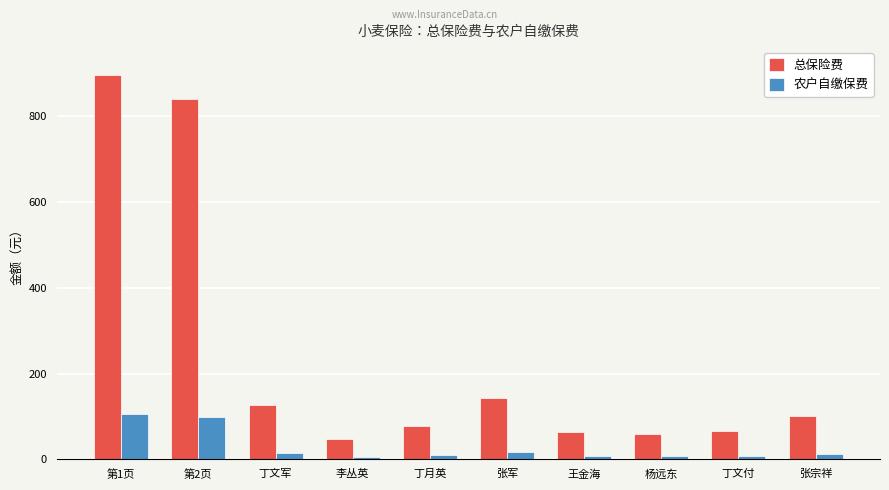

Is the value of 农户自缴保费 at 王金海 greater than the value of 总保险费 at 第2页?

No